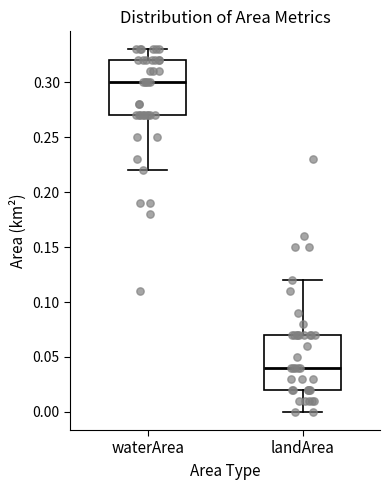

Which box's median line is the highest?

waterArea